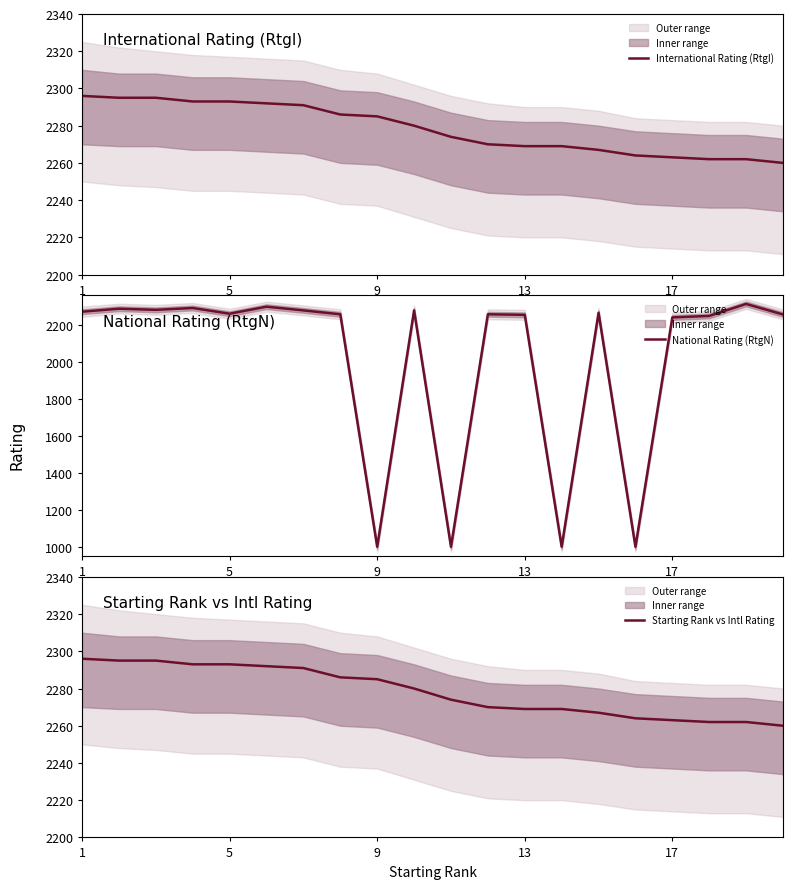

At how many categories does at least one series exceed 1236?

20